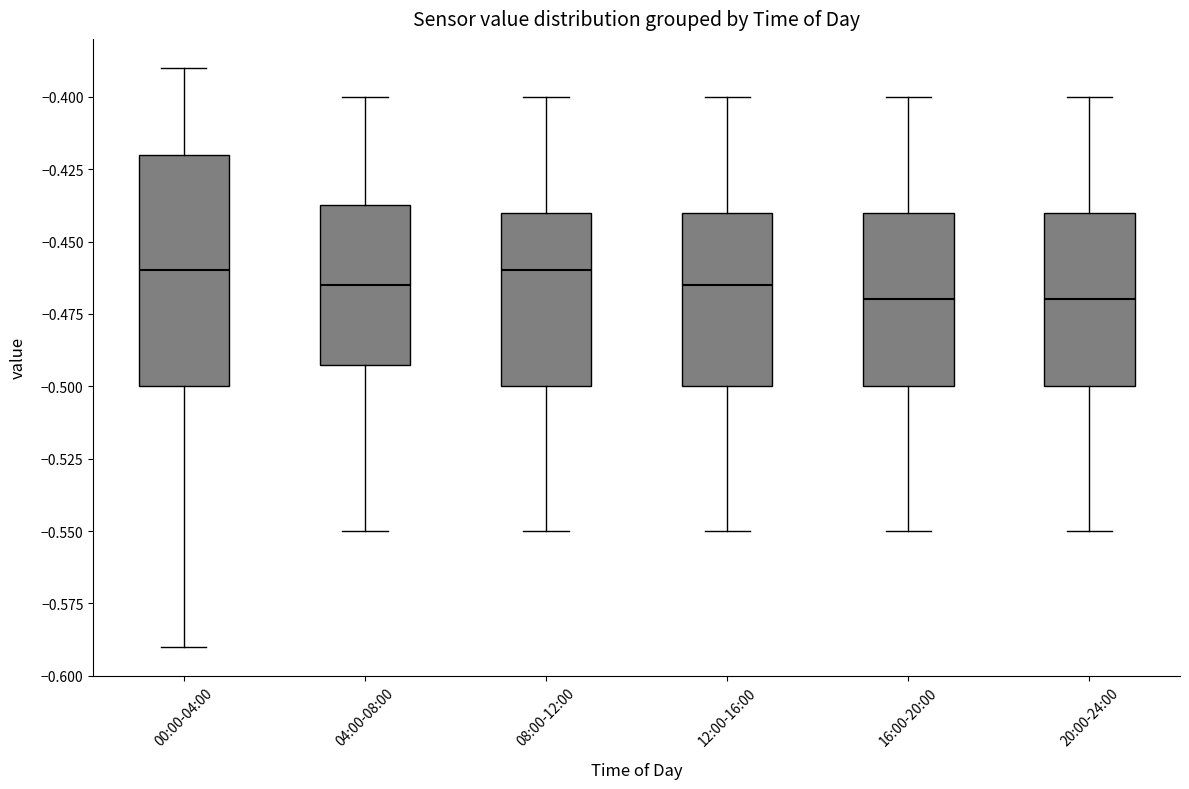

Which box is the tallest, from its lower edge to its upper edge?

00:00-04:00